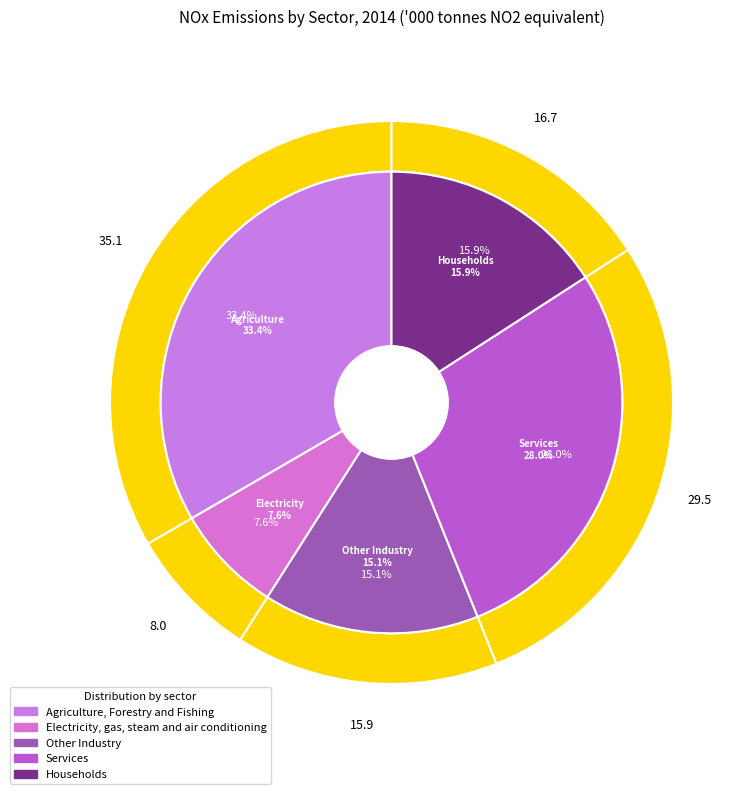

Is there any slice that represents more than half of the pie?

No